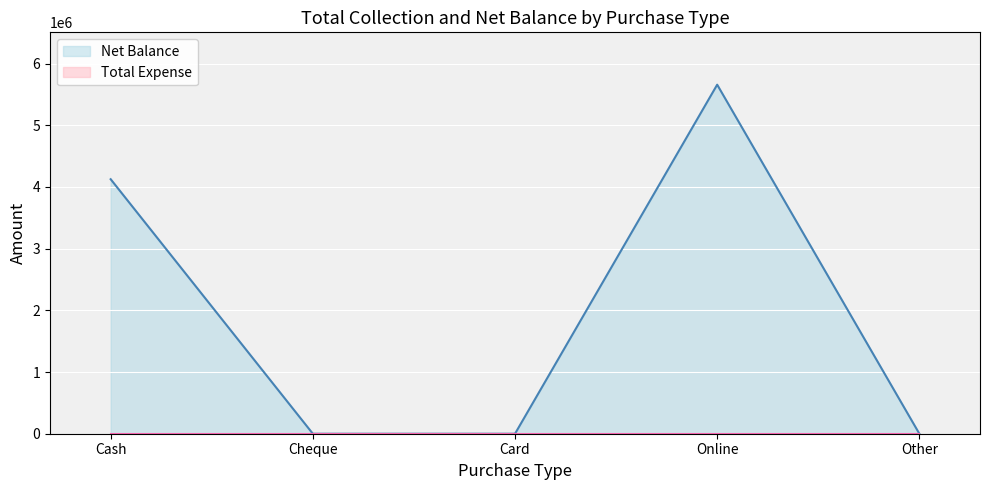

Reading right to left, transcribe all the data shown in this chart.

Other=0	Online=5657651	Card=0	Cheque=0	Cash=4125298